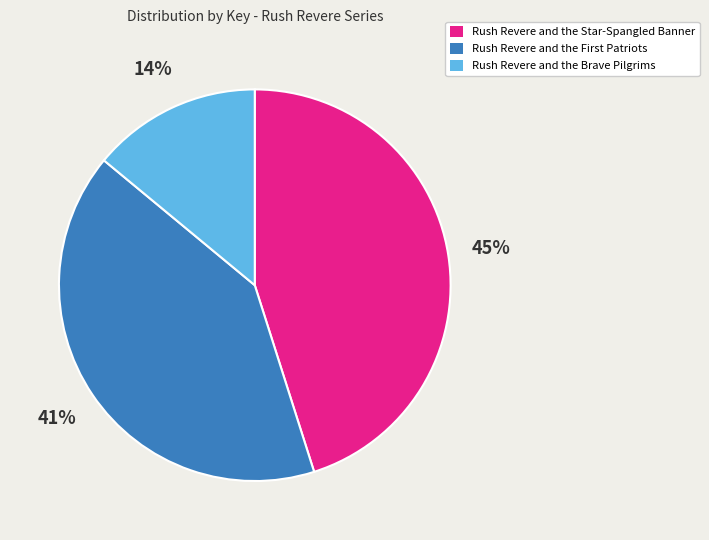

What is the largest slice in the pie chart?

Rush Revere and the Star-Spangled Banner